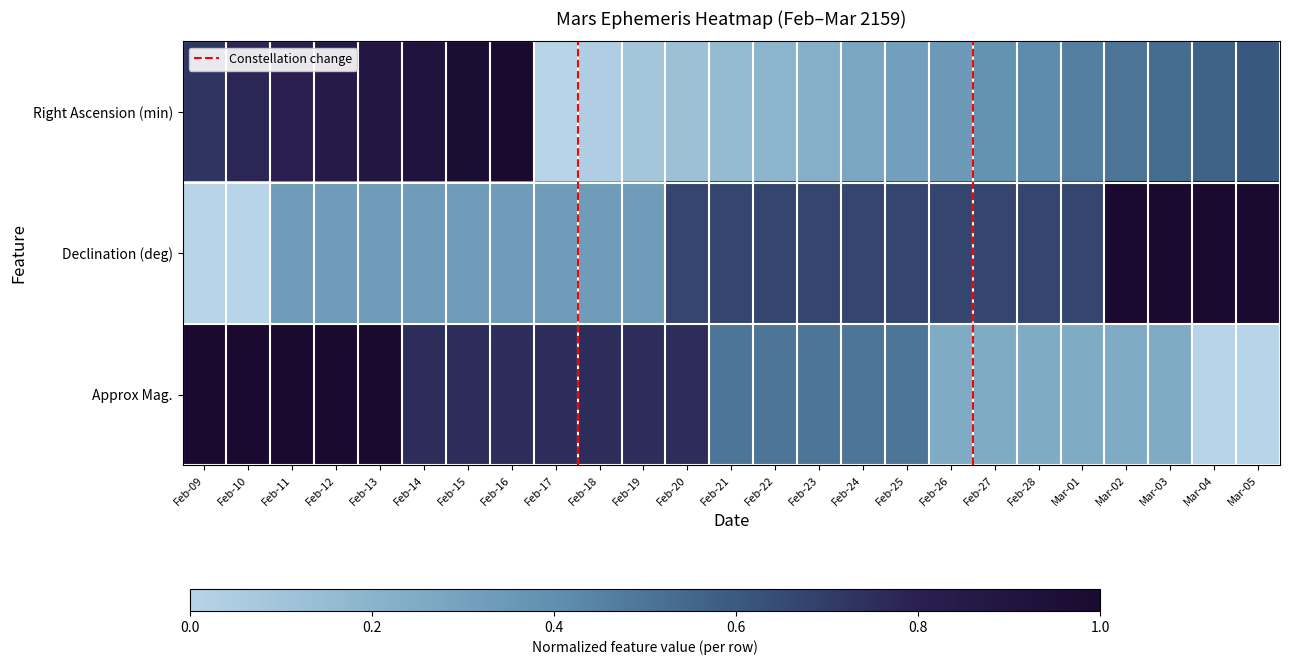

Reading left to right, what are all the values shown in this chart?

Right Ascension (min): Feb-09=0.7	Feb-10=0.8	Feb-11=0.8	Feb-12=0.8	Feb-13=0.9	Feb-14=0.9	Feb-15=1.0	Feb-16=1.0	Feb-17=0.0	Feb-18=0.0	Feb-19=0.1	Feb-20=0.1	Feb-21=0.2	Feb-22=0.2	Feb-23=0.2	Feb-24=0.3	Feb-25=0.3	Feb-26=0.3	Feb-27=0.4	Feb-28=0.4	Mar-01=0.5	Mar-02=0.5	Mar-03=0.5	Mar-04=0.6	Mar-05=0.6
Declination (deg): Feb-09=0.0	Feb-10=0.0	Feb-11=0.3	Feb-12=0.3	Feb-13=0.3	Feb-14=0.3	Feb-15=0.3	Feb-16=0.3	Feb-17=0.3	Feb-18=0.3	Feb-19=0.3	Feb-20=0.7	Feb-21=0.7	Feb-22=0.7	Feb-23=0.7	Feb-24=0.7	Feb-25=0.7	Feb-26=0.7	Feb-27=0.7	Feb-28=0.7	Mar-01=0.7	Mar-02=1.0	Mar-03=1.0	Mar-04=1.0	Mar-05=1.0
Approx Mag.: Feb-09=1.0	Feb-10=1.0	Feb-11=1.0	Feb-12=1.0	Feb-13=1.0	Feb-14=0.8	Feb-15=0.8	Feb-16=0.8	Feb-17=0.8	Feb-18=0.8	Feb-19=0.8	Feb-20=0.8	Feb-21=0.5	Feb-22=0.5	Feb-23=0.5	Feb-24=0.5	Feb-25=0.5	Feb-26=0.2	Feb-27=0.2	Feb-28=0.2	Mar-01=0.2	Mar-02=0.2	Mar-03=0.2	Mar-04=0.0	Mar-05=0.0